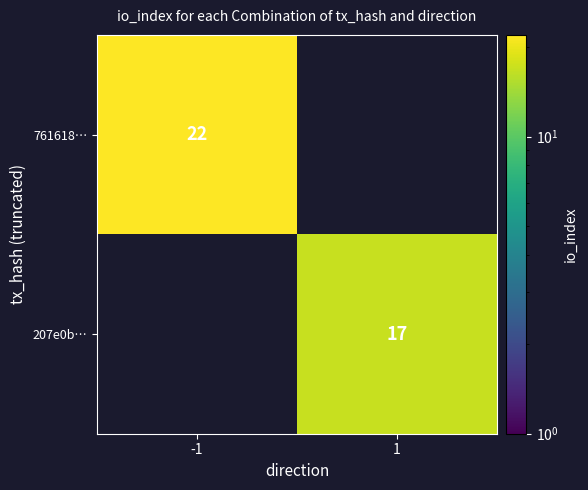

What is the minimum value shown in the chart?

17.0